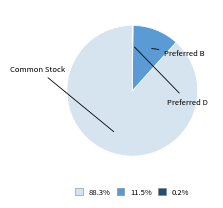

What is the smallest slice in the pie chart?

Preferred D